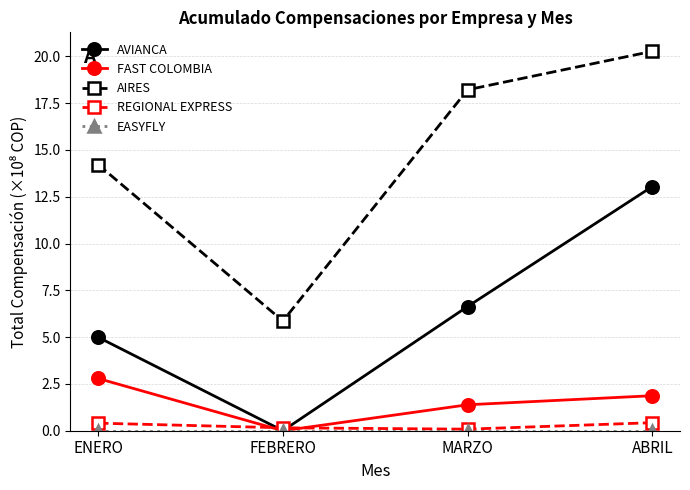

What is the label of the 3rd point from the right?

FEBRERO